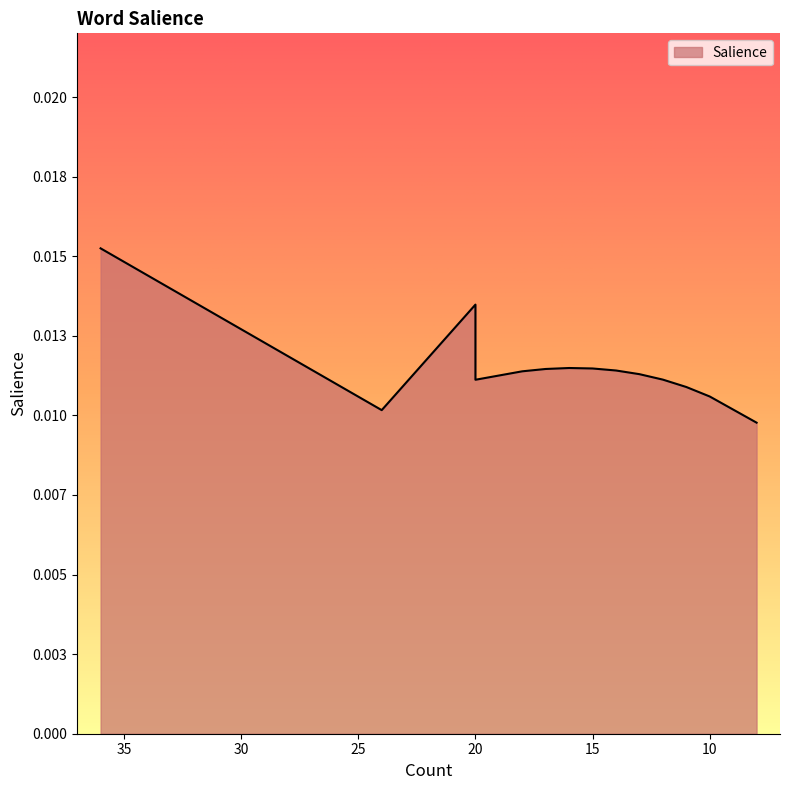

What is the sum of all values?

0.2